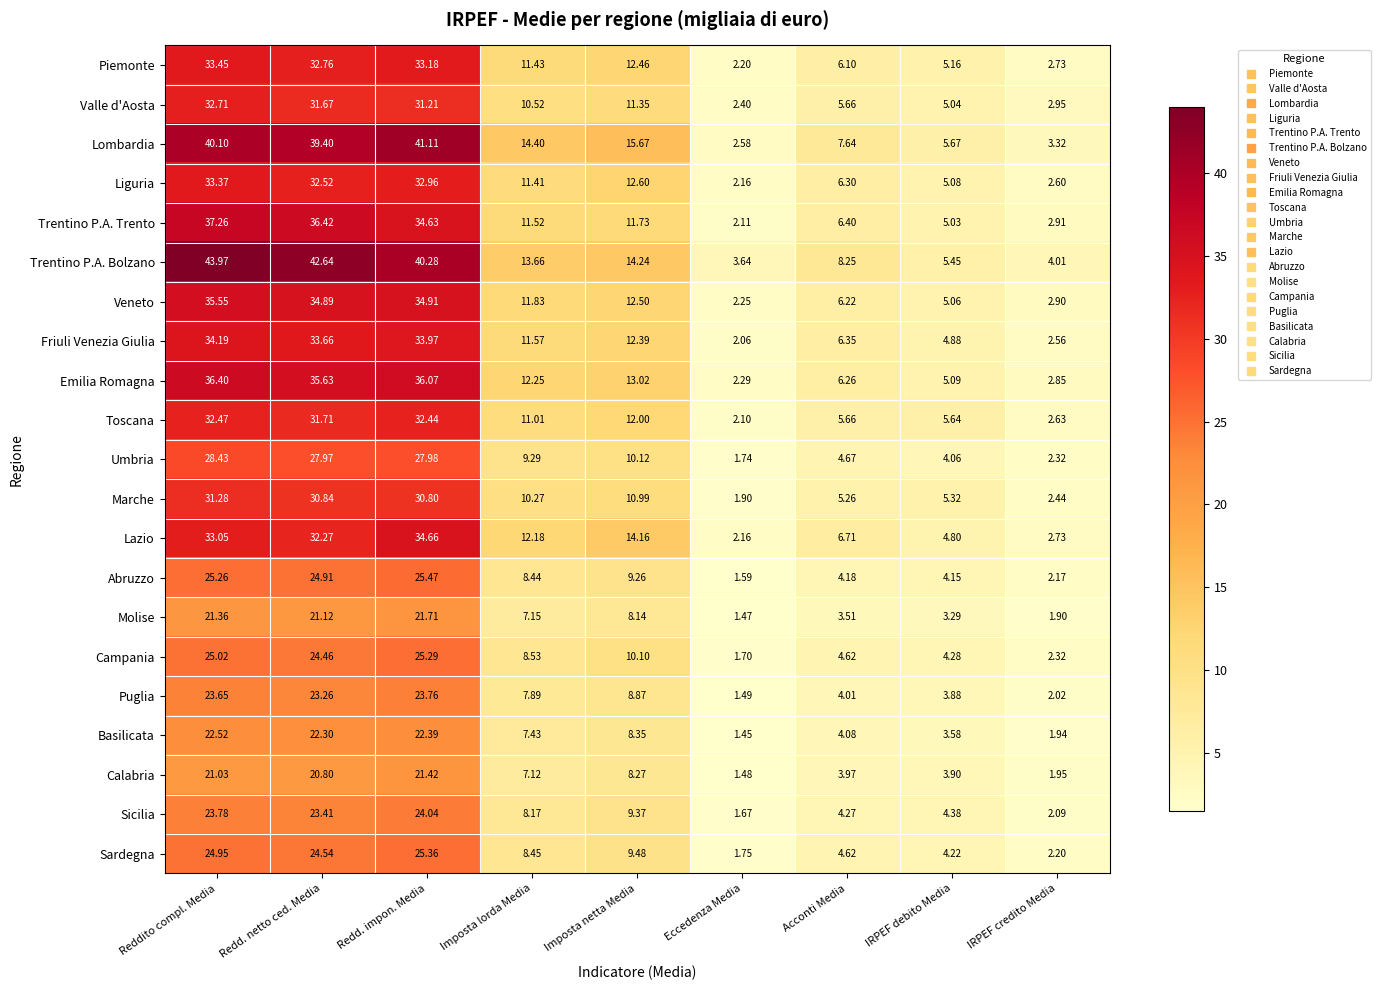

At which category is the sum across all series the highest?

Reddito compl. Media